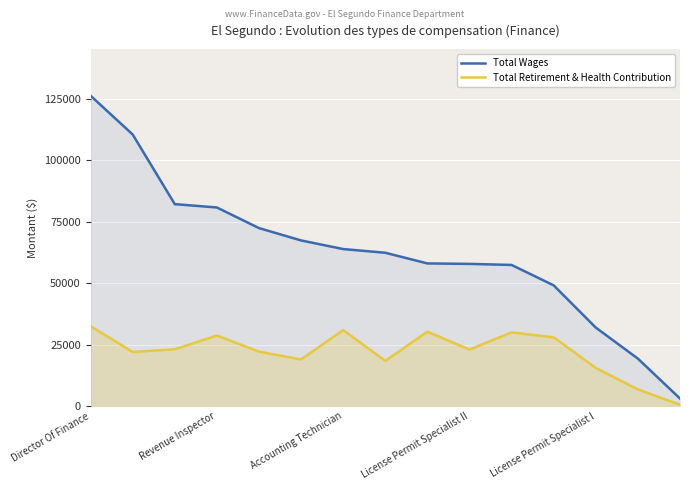

Is it true that Total Wages equals 57896 at License Permit Specialist II?

True